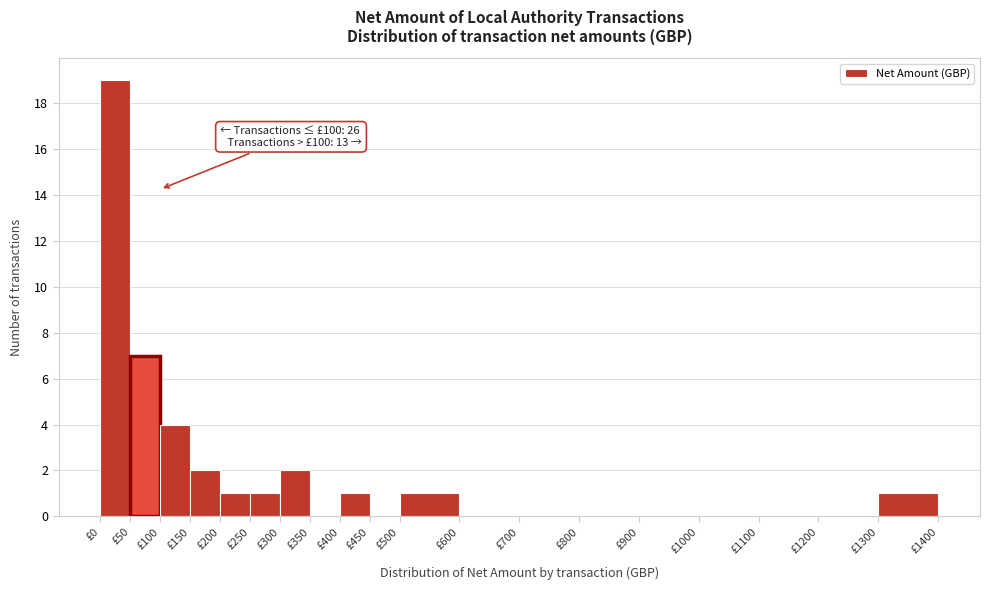

Over which range of the x-axis is the bar tallest?

0 to 50